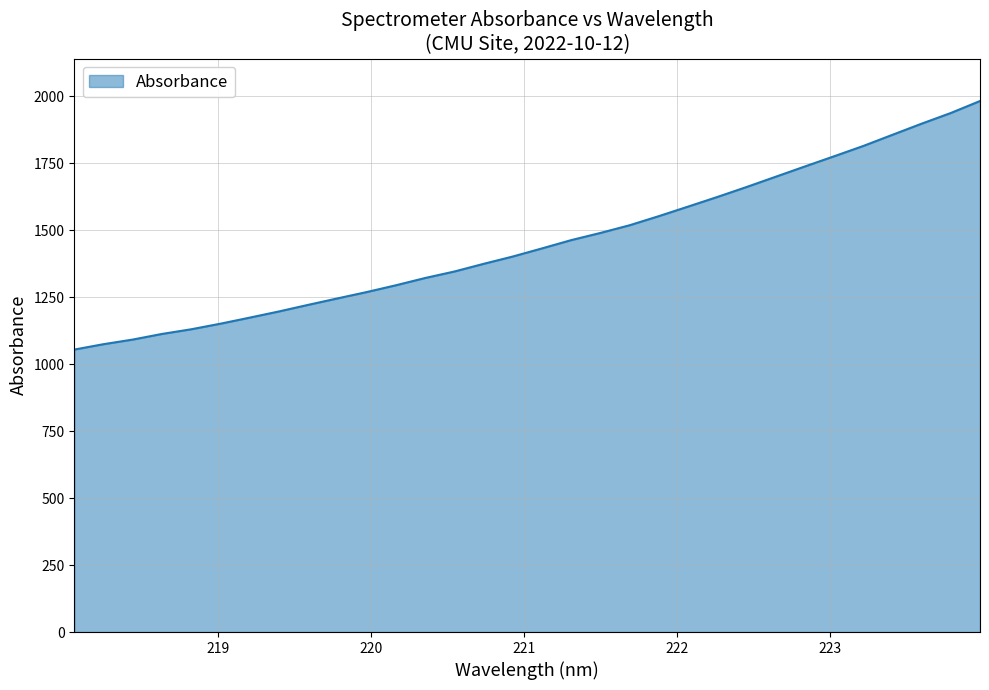

True or false: there are more than 2 points higher than both neighbors.

False